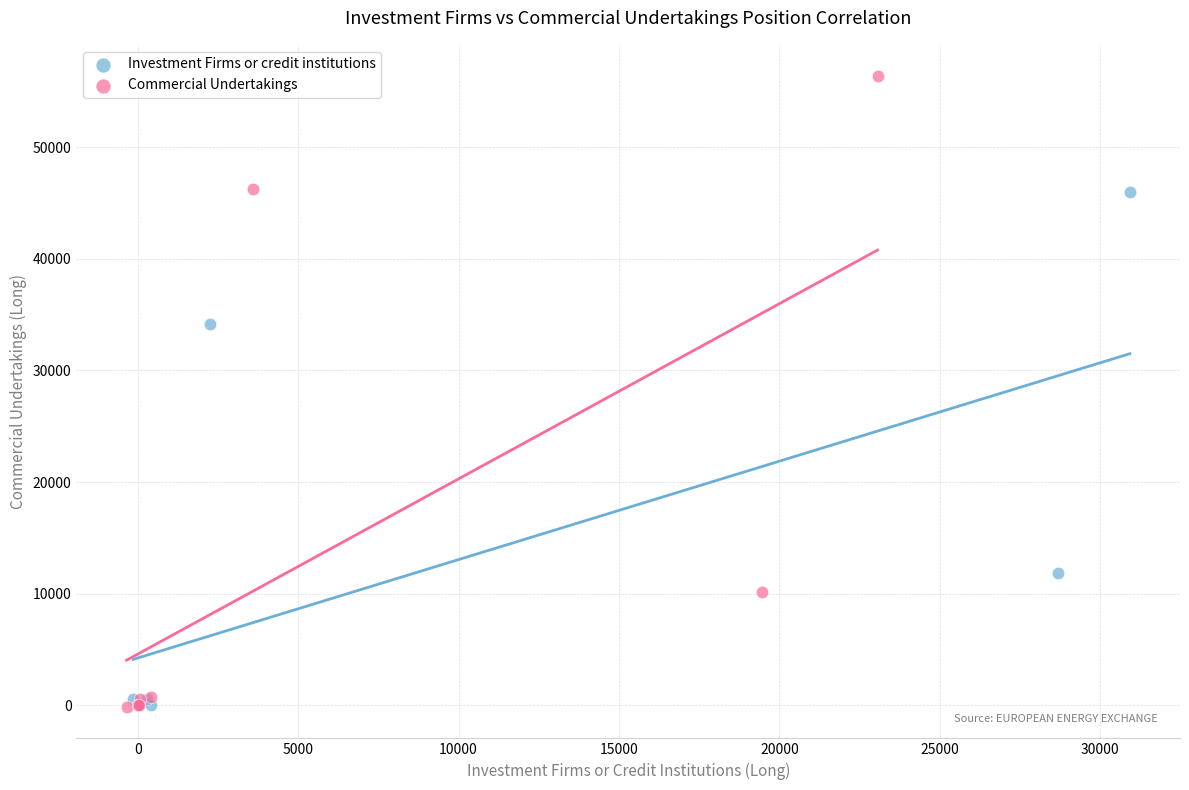

Which series has the widest spread of Y values?

Commercial Undertakings